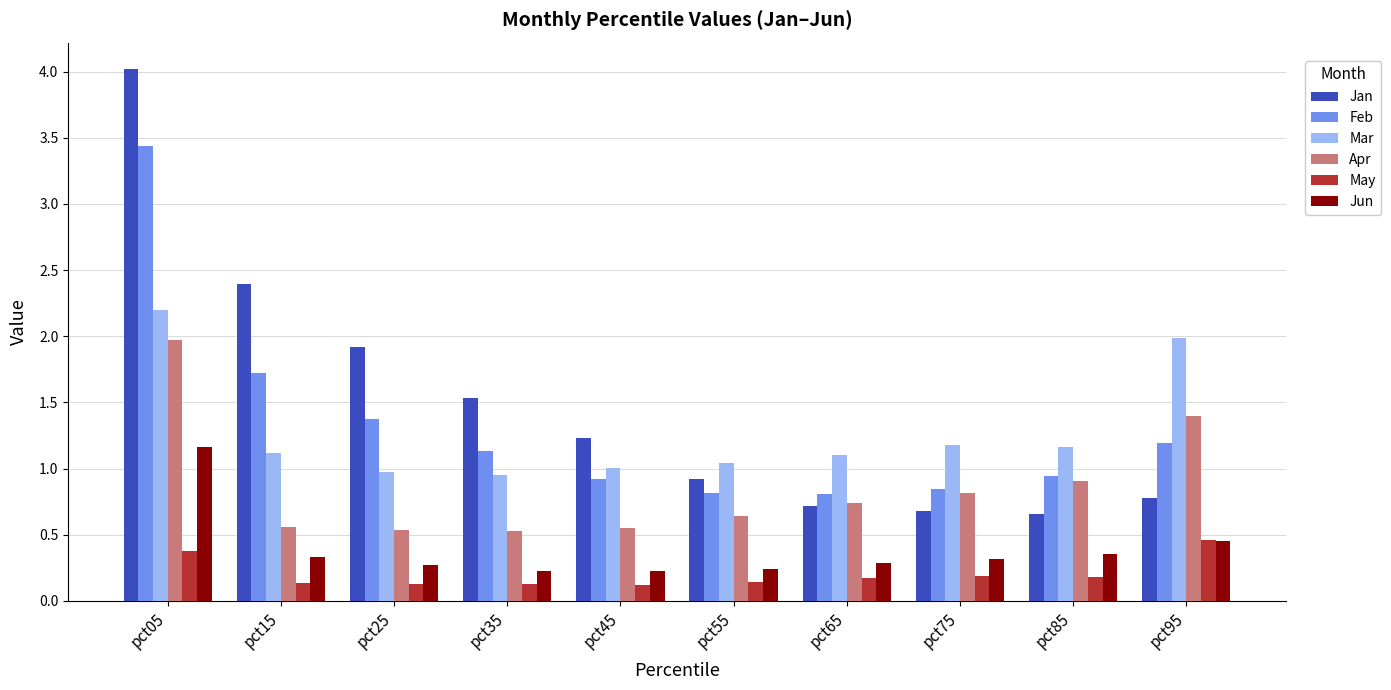

What is the difference between the highest and lowest values at pct45?

1.1